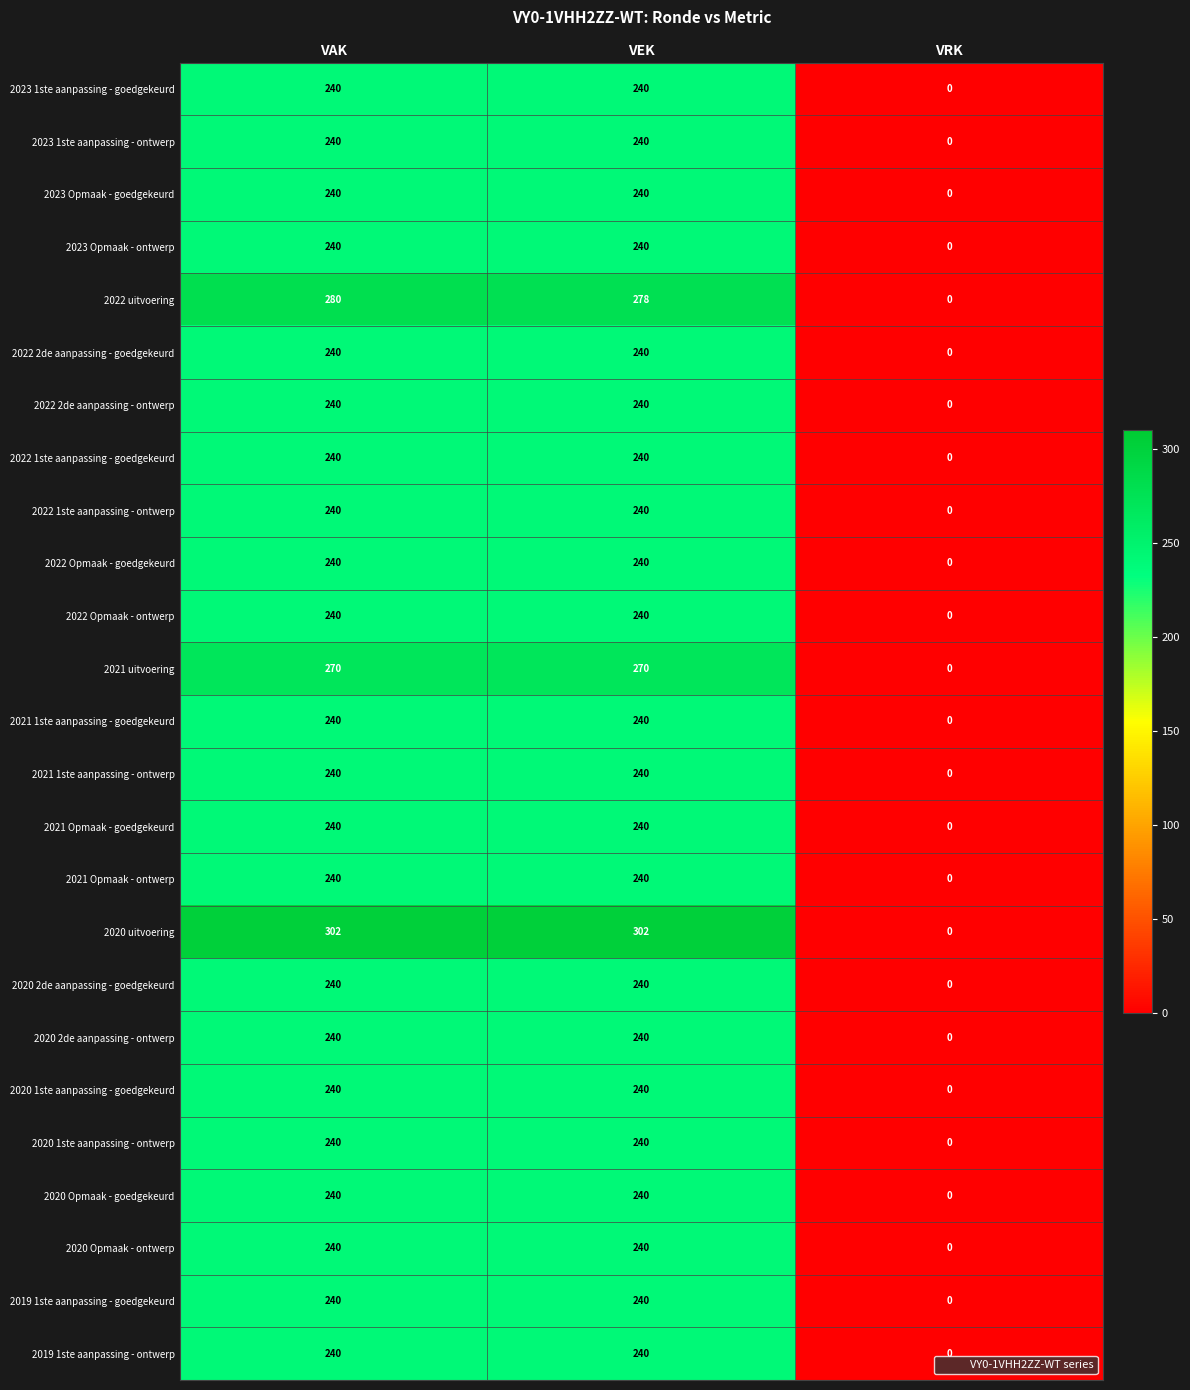

Which category has the lowest value in the 2023 1ste aanpassing - goedgekeurd series?

VRK